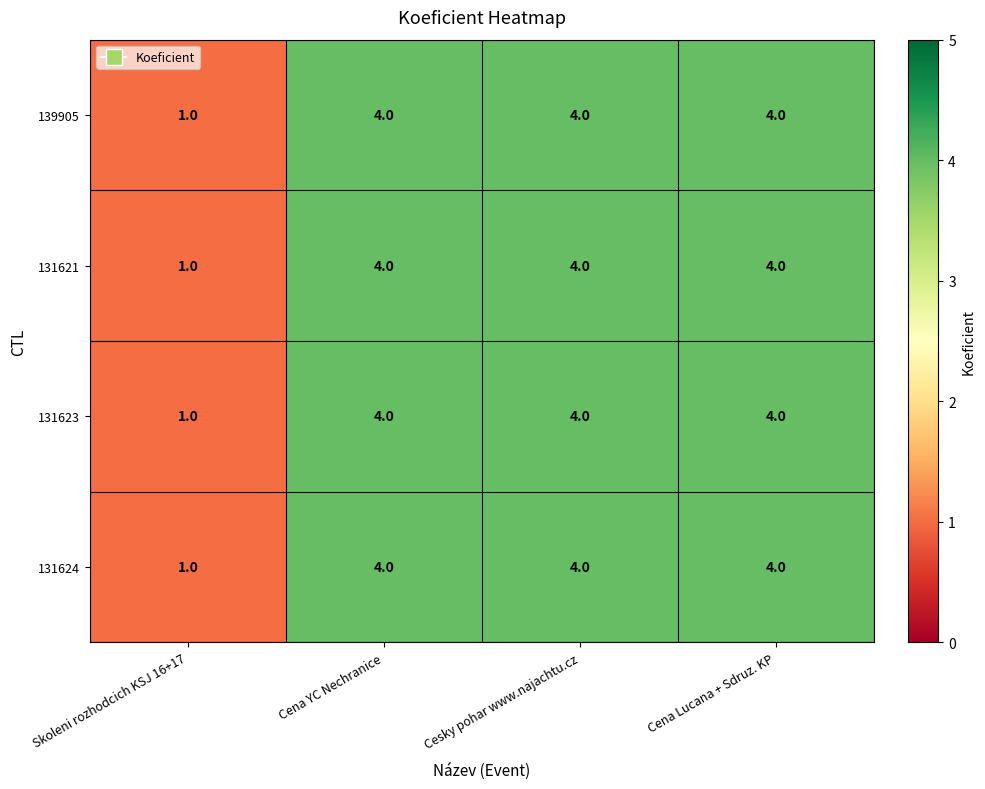

Count the 131621 values in the range 4 to 5.

3